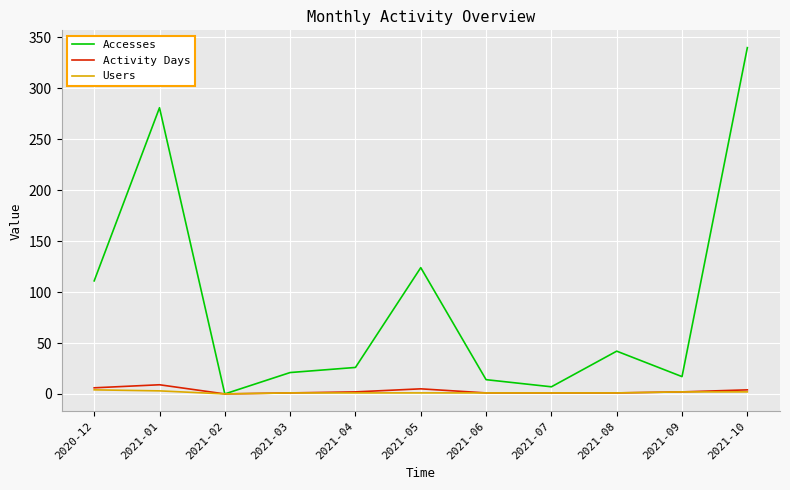

At which label is Accesses closest to 170?

2021-05